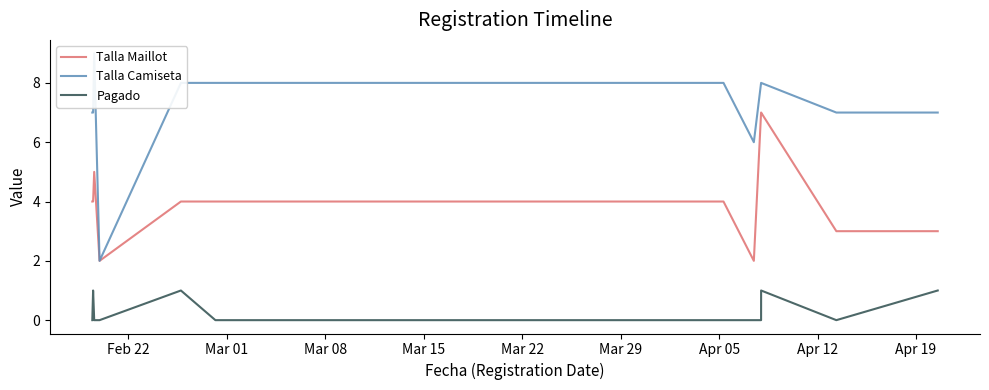

How many interior local valleys does the Talla Camiseta series have?

2